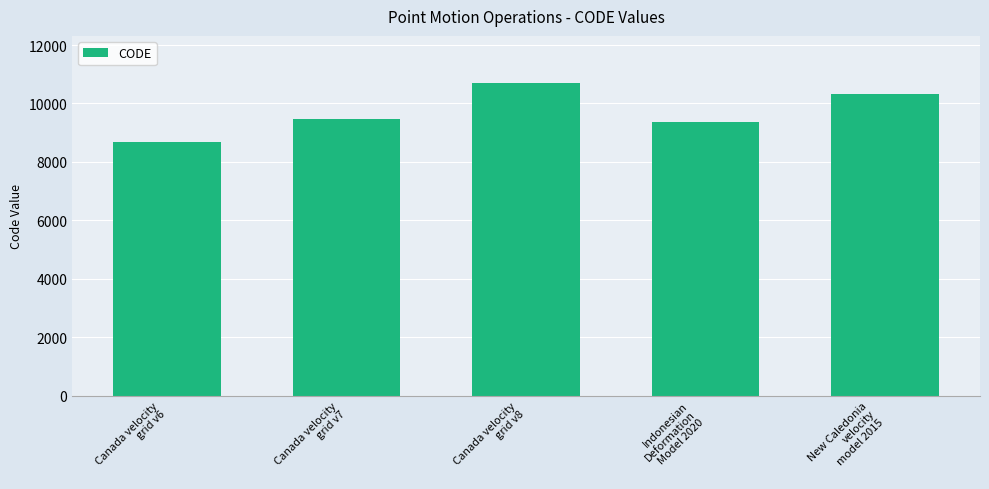

Reading left to right, transcribe all the data shown in this chart.

Canada velocity
grid v6=8676	Canada velocity
grid v7=9483	Canada velocity
grid v8=10707	Indonesian
Deformation
Model 2020=9375	New Caledonia
velocity
model 2015=10323